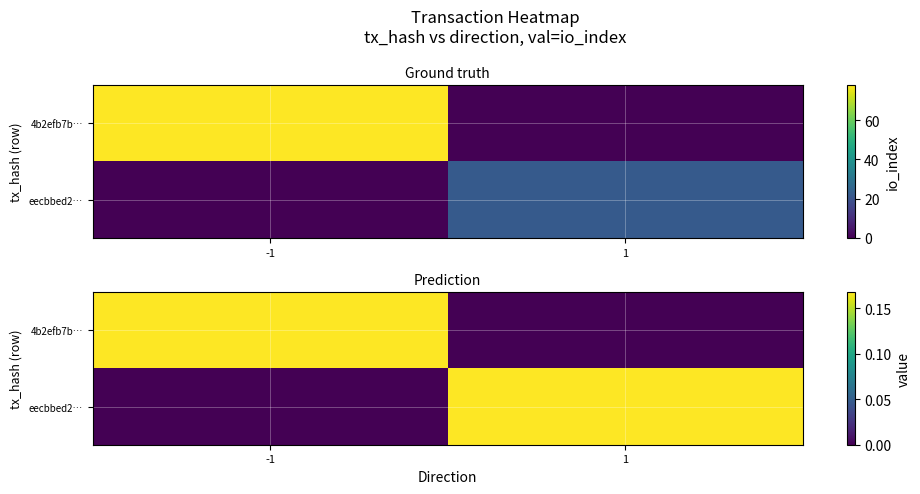

Where is eecbbed2… nearest to the value 0?

-1